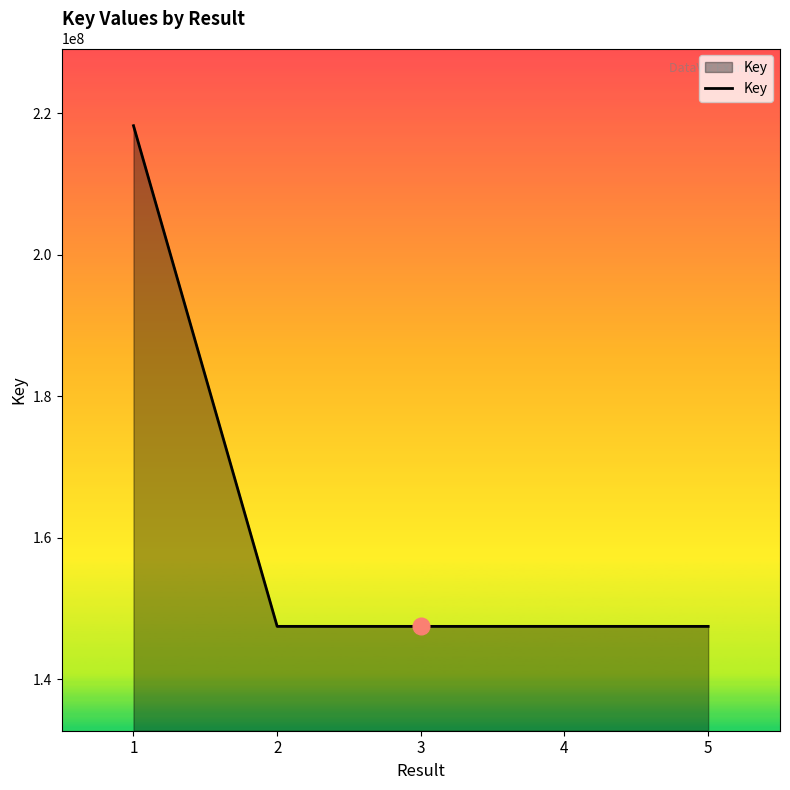

What is the sum of all values?

808262819